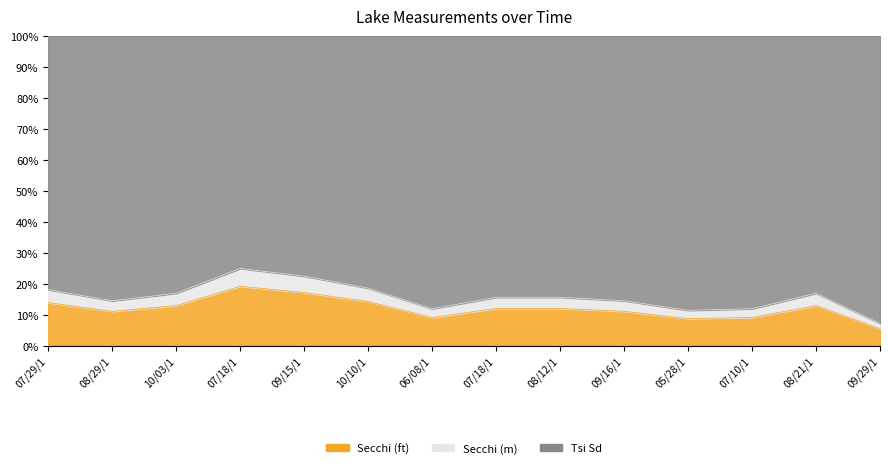

What is the sum of the Secchi (ft) values at 10/10/1 and 08/29/1?

25.4